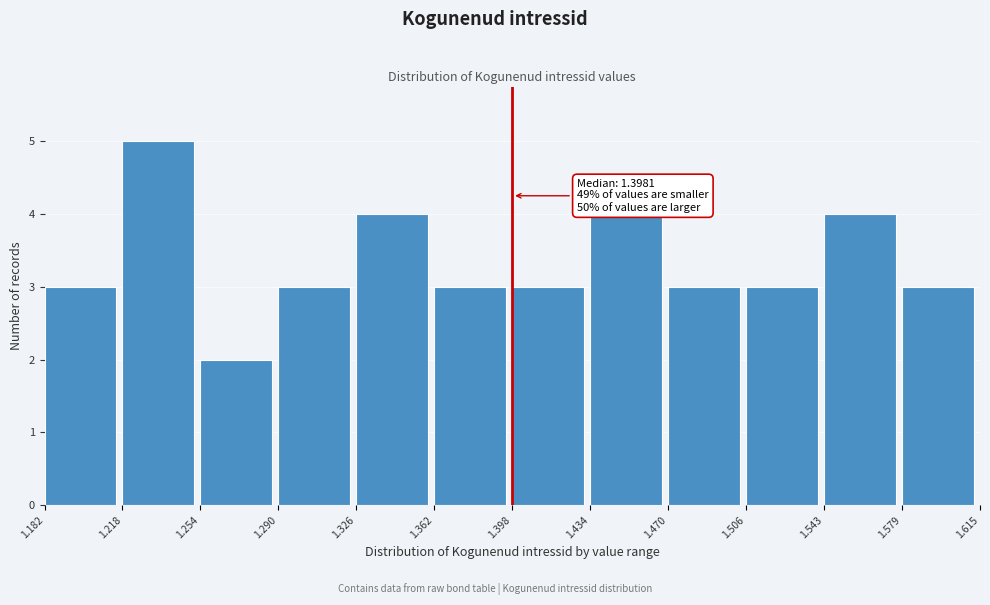

Which range on the x-axis has the tallest bar?

1.218 to 1.254